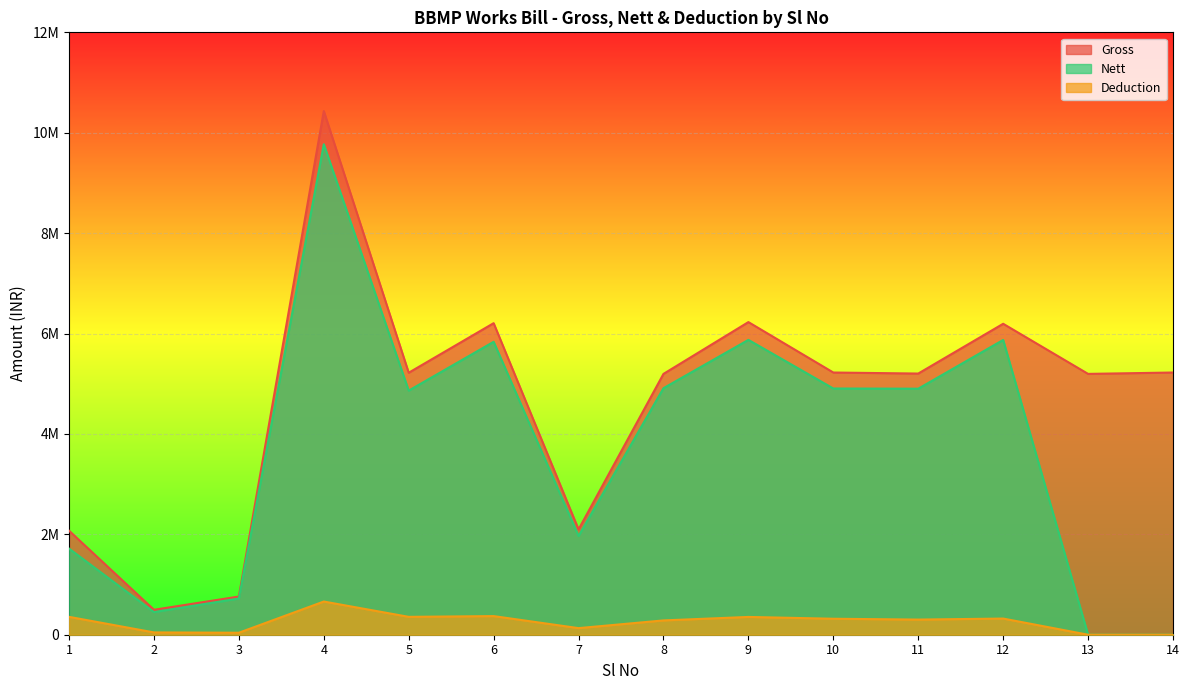

Reading right to left, transcribe all the data shown in this chart.

Gross: 14=5223290	13=5195991	12=6194324	11=5202651	10=5223290	9=6227828	8=5195991	7=2097405	6=6206412	5=5219015	4=10431825	3=760890	2=496990	1=2072530
Nett: 14=0	13=0	12=5872249	11=4901051	10=4904931	9=5873543	8=4911058	7=1966042	6=5835296	5=4862922	4=9770640	3=721317	2=450998	1=1716289
Deduction: 14=0	13=0	12=322075	11=301600	10=318359	9=354285	8=284933	7=131363	6=371116	5=356093	4=661185	3=39573	2=45992	1=356241